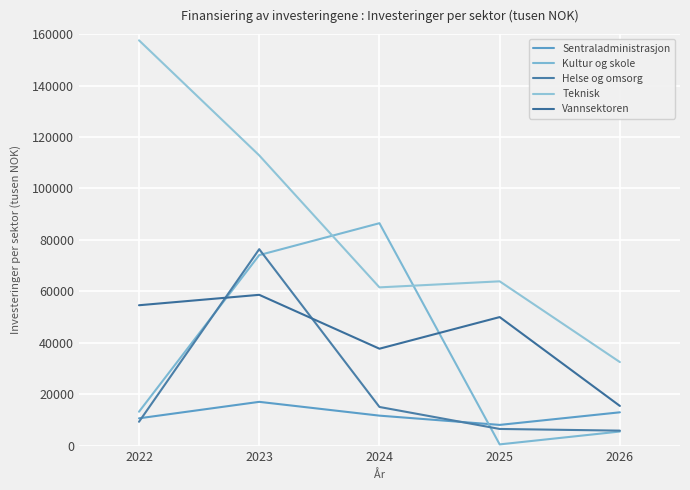

Does the chart have visible grid lines?

Yes